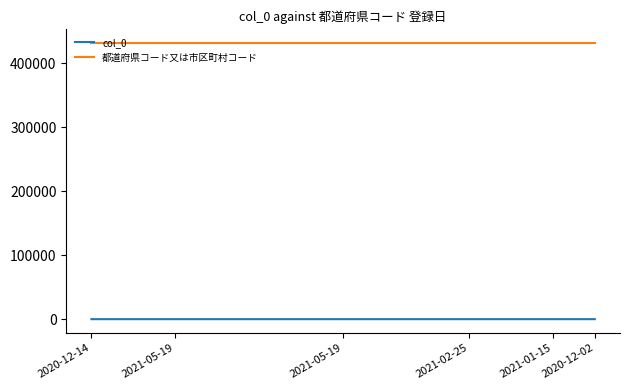

List the series in order of their peak value, lowest first.

col_0, 都道府県コード又は市区町村コード